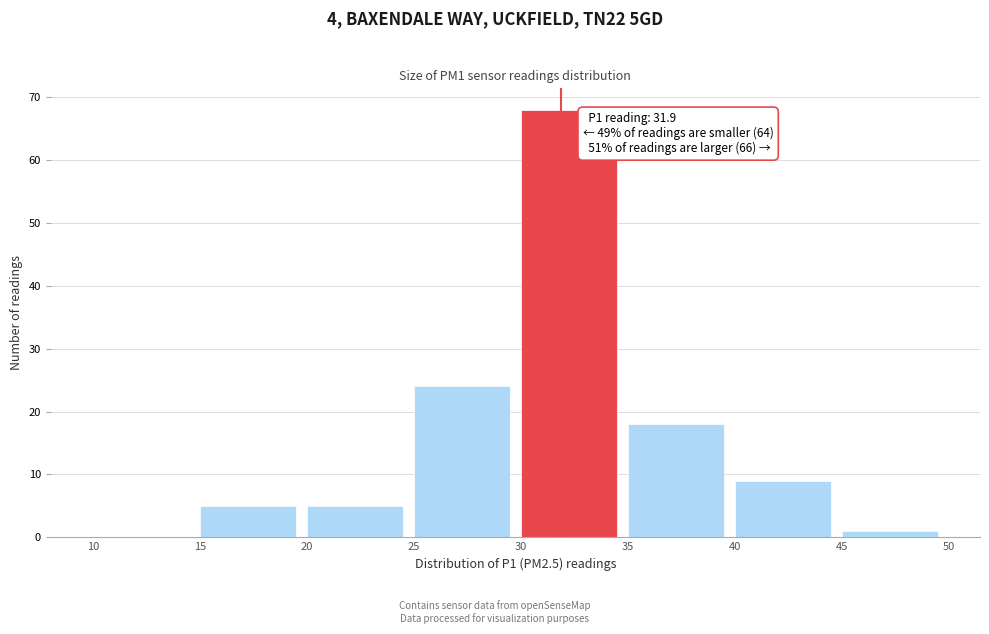

Over which range of the x-axis is the bar tallest?

30 to 35